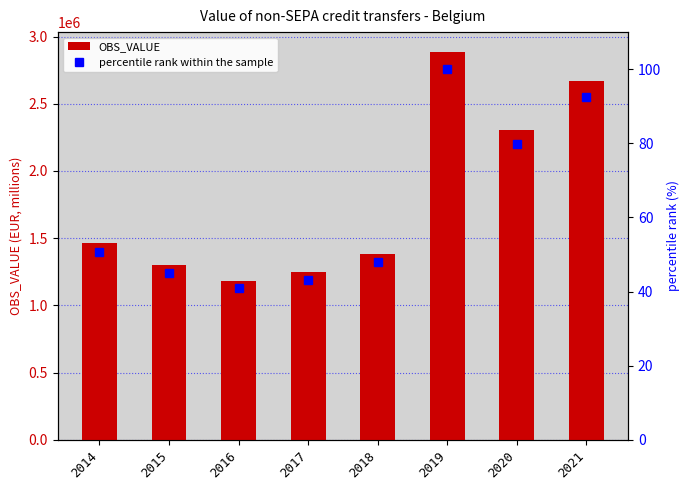

How many distinct data groups are displayed?

2